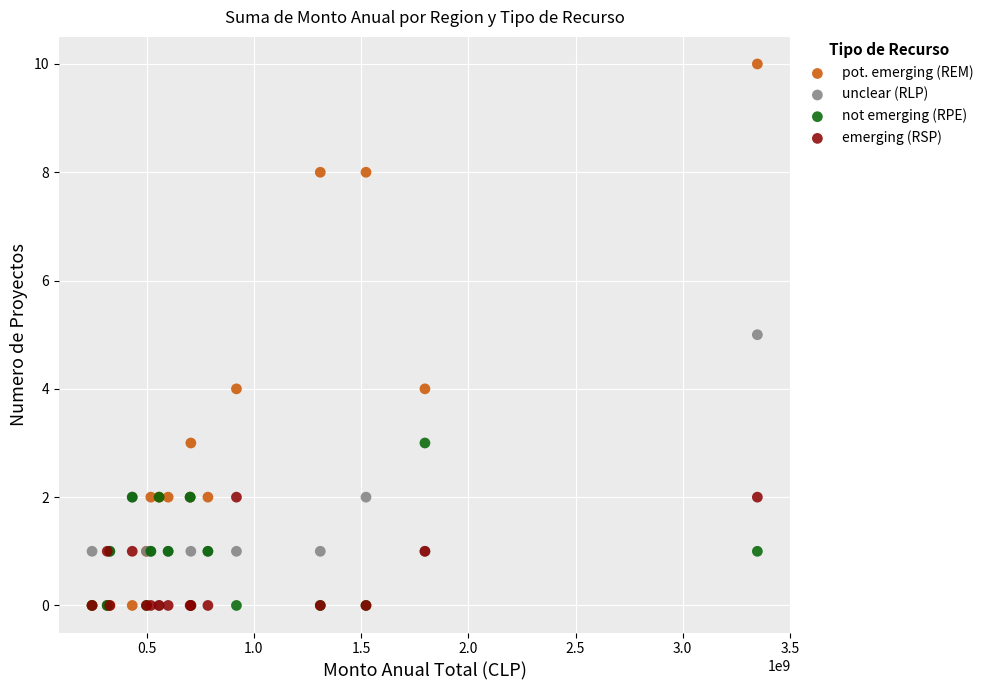

Which series contains the highest Y value?

pot. emerging (REM)